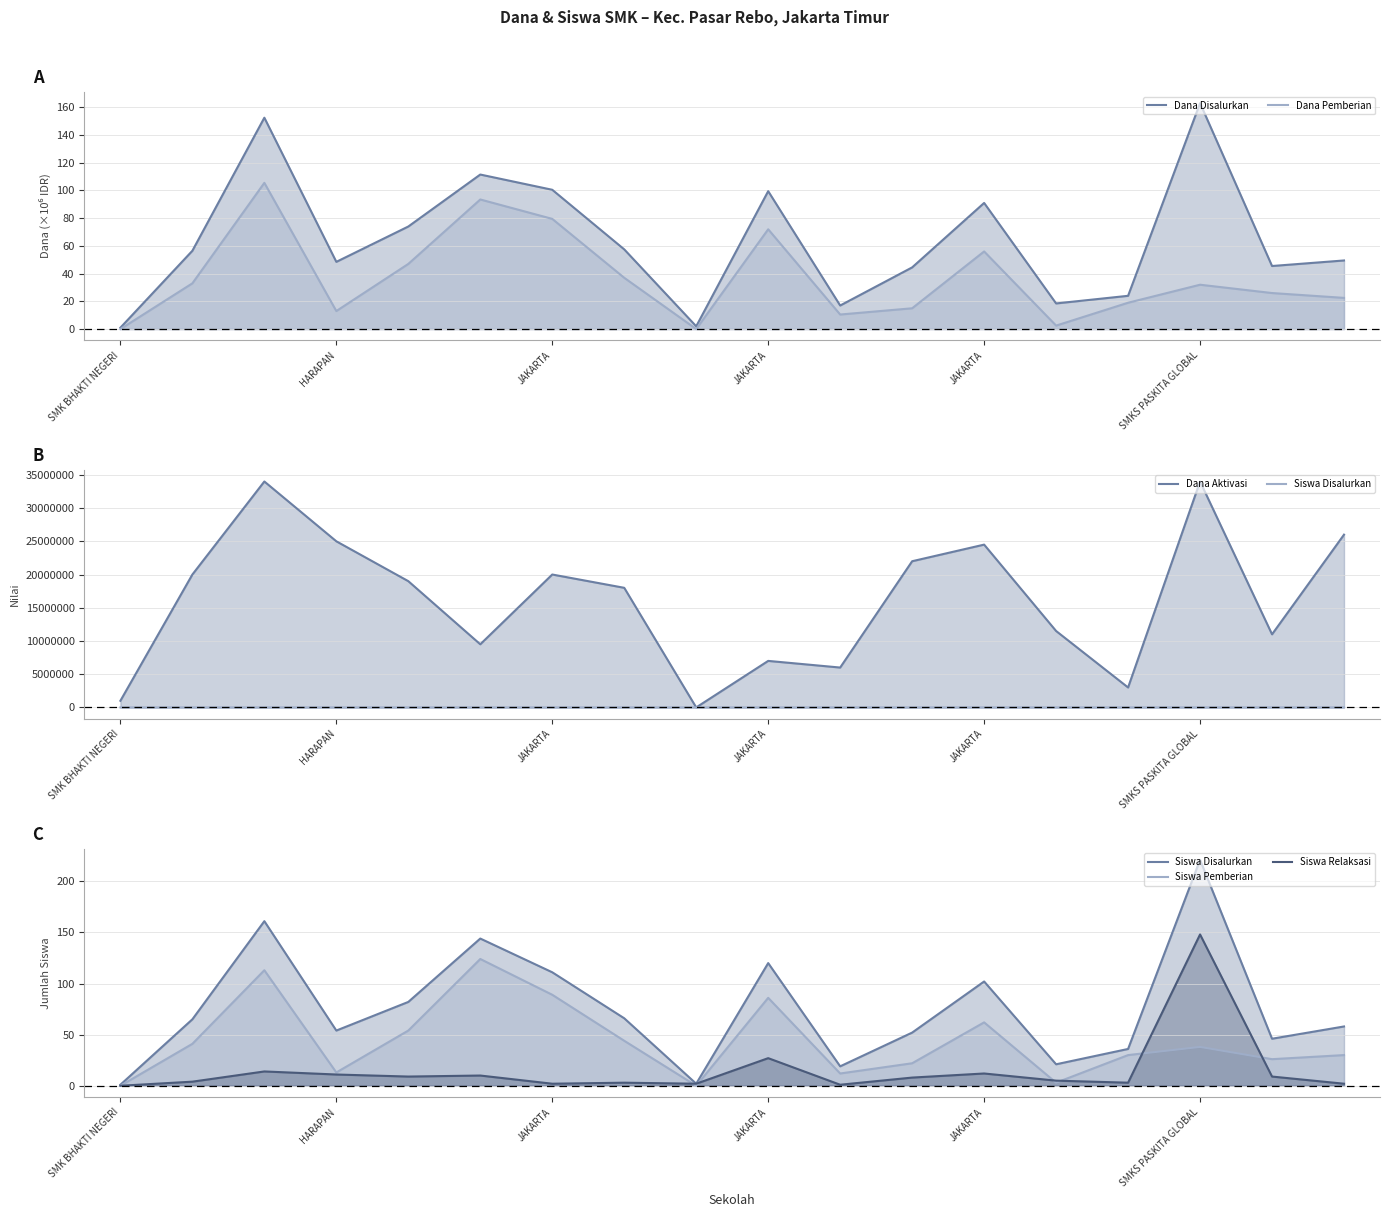

Is it true that Siswa Pemberian equals -64.3 at 8?

False